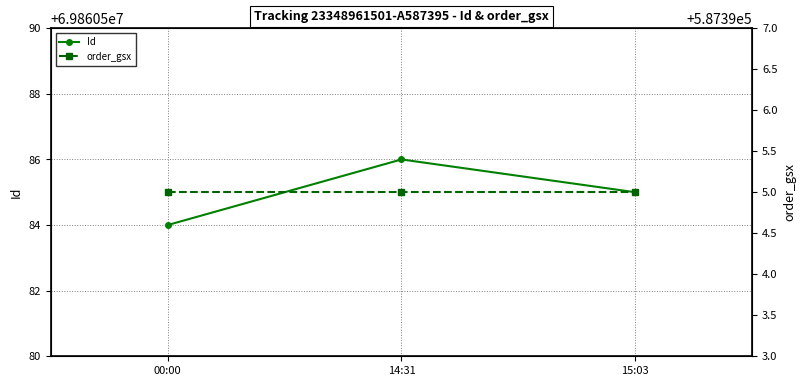

The value of Id at 00:00 is 100389042. True or false?

False